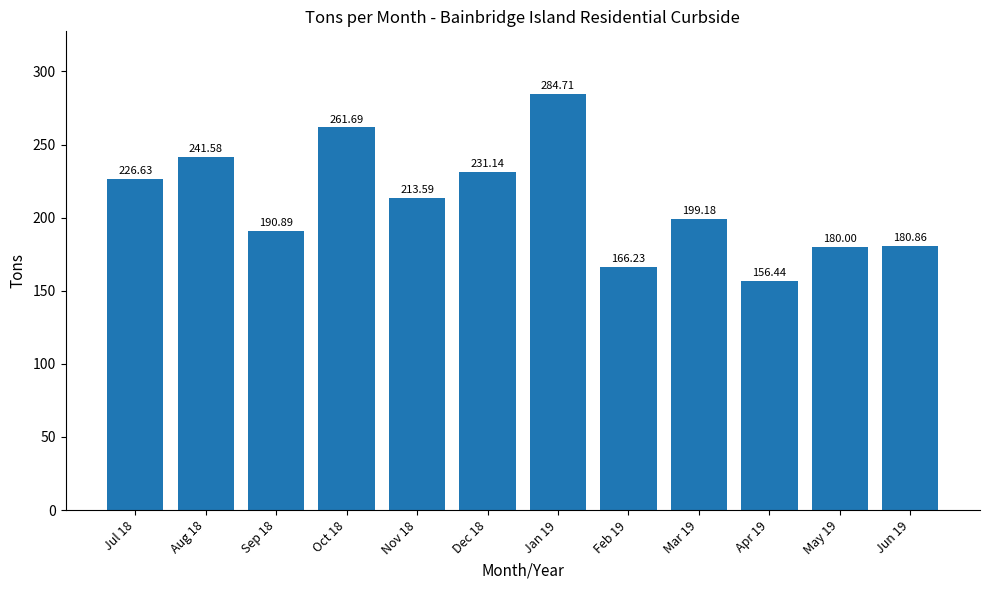

What is the ratio of the value at Apr 19 to the value at Jul 18?

0.7